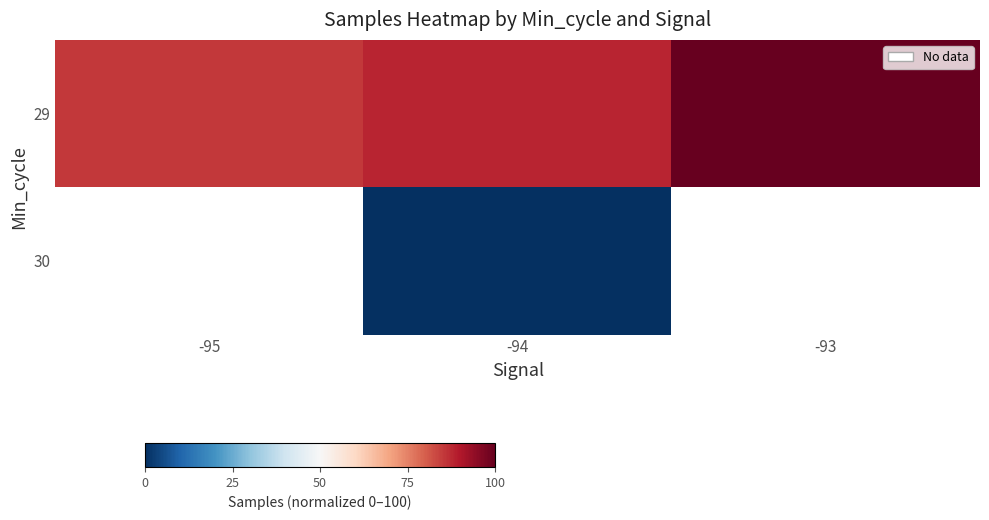

Which series has the largest range (max minus min)?

29